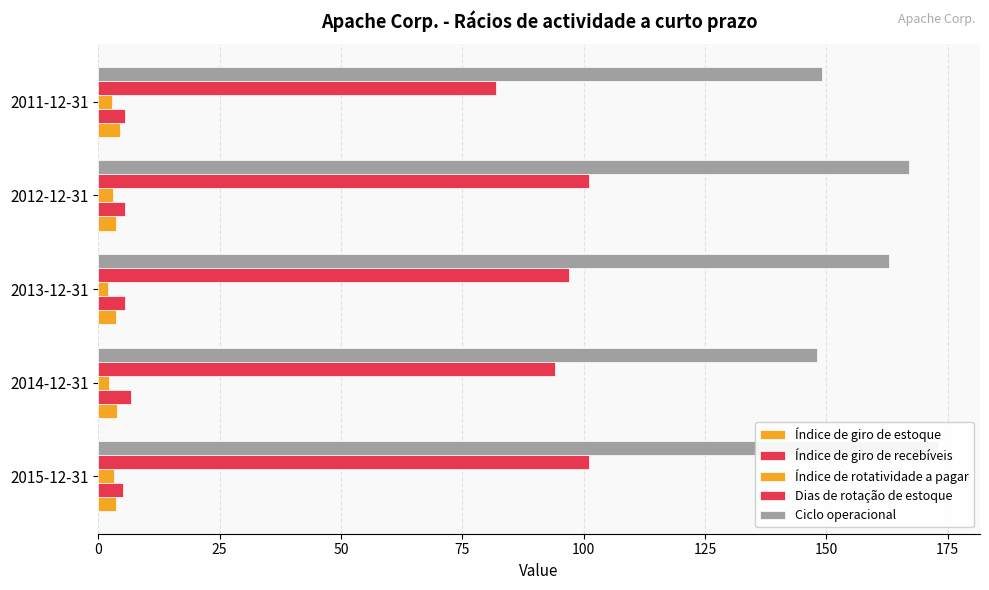

At how many categories does at least one series exceed 55?

5